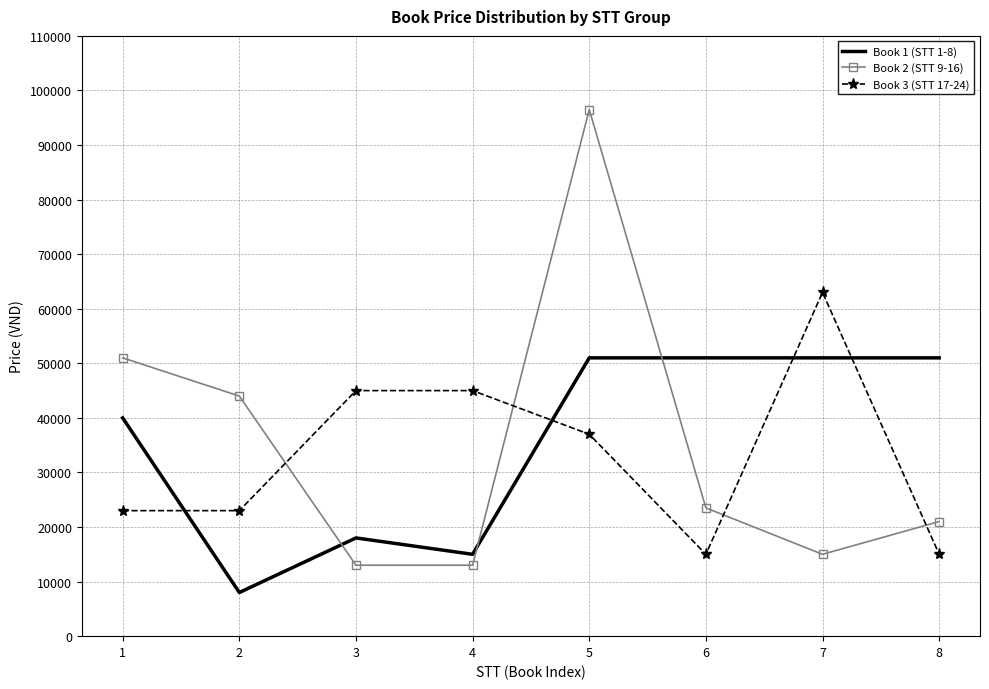

At which label is Book 2 (STT 9-16) closest to 54750?

1